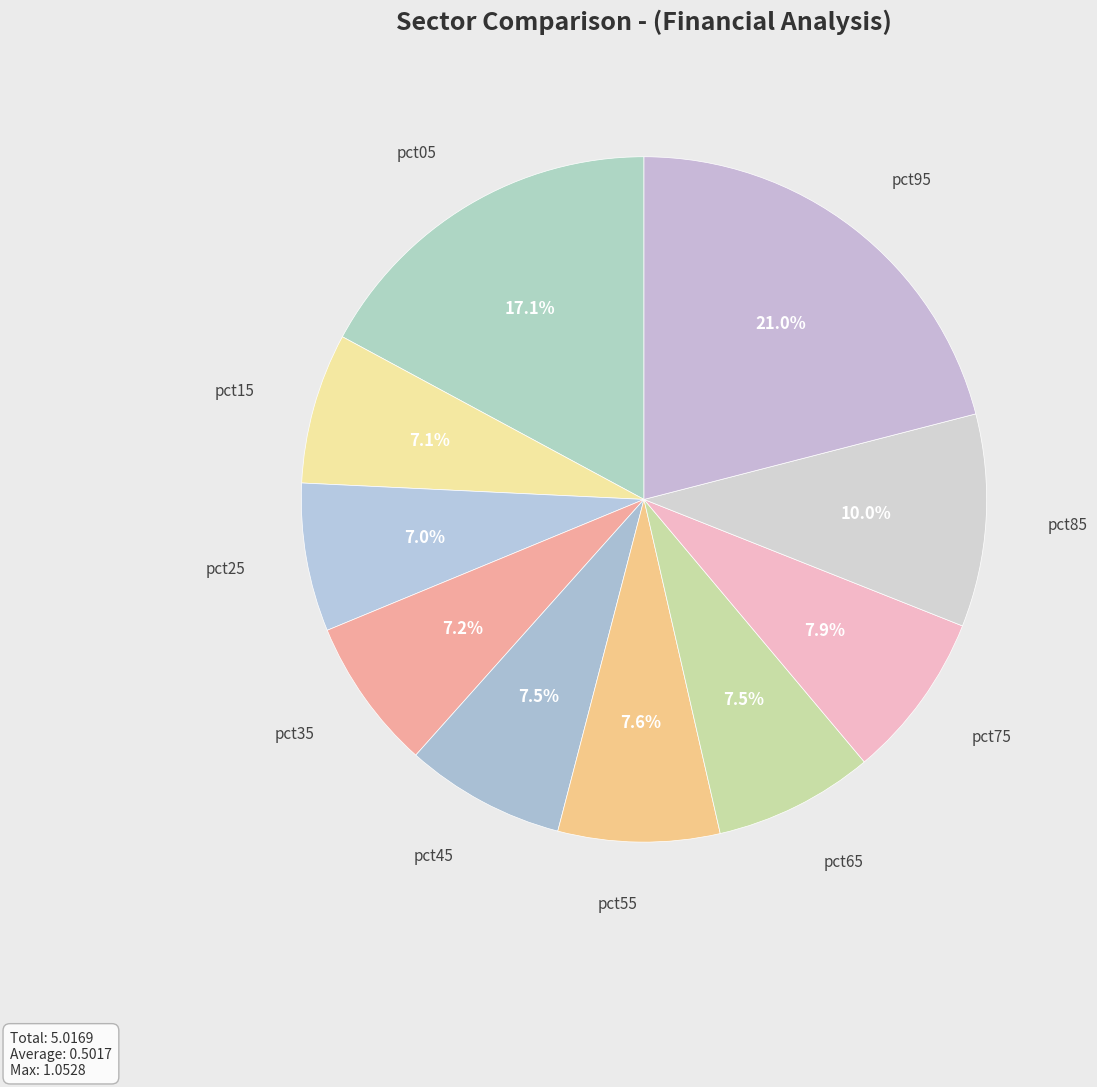

Which category has the smallest portion of the pie?

pct25